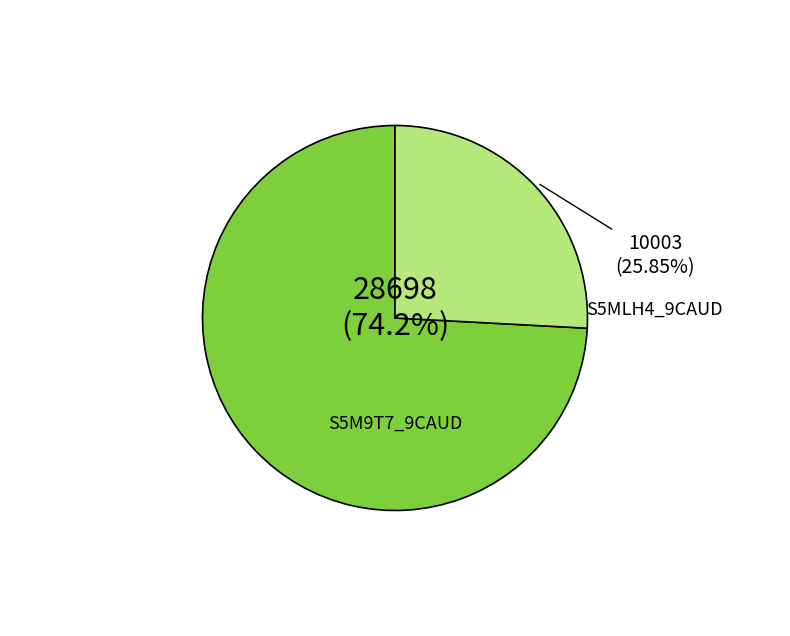

Count the number of slices in the pie.

2